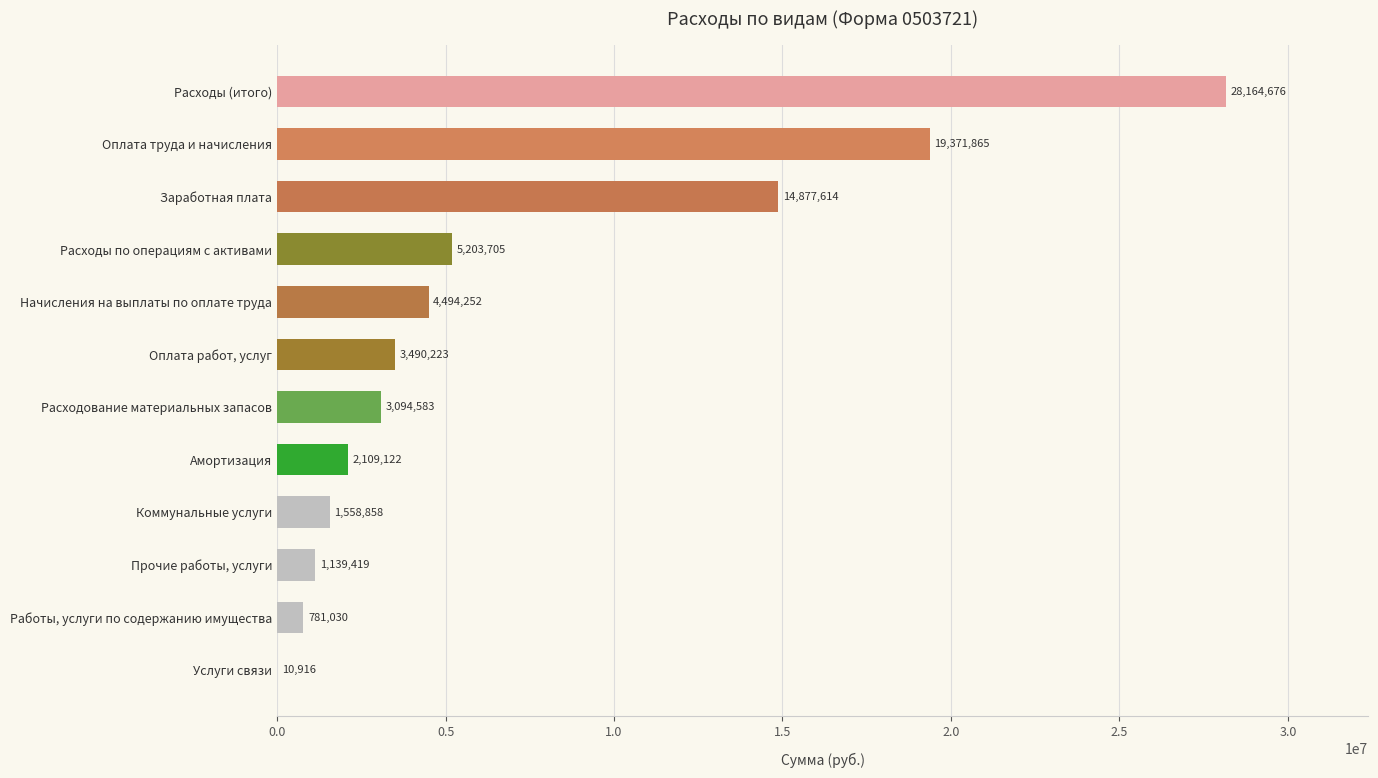

What is the greatest value displayed?

28164675.5